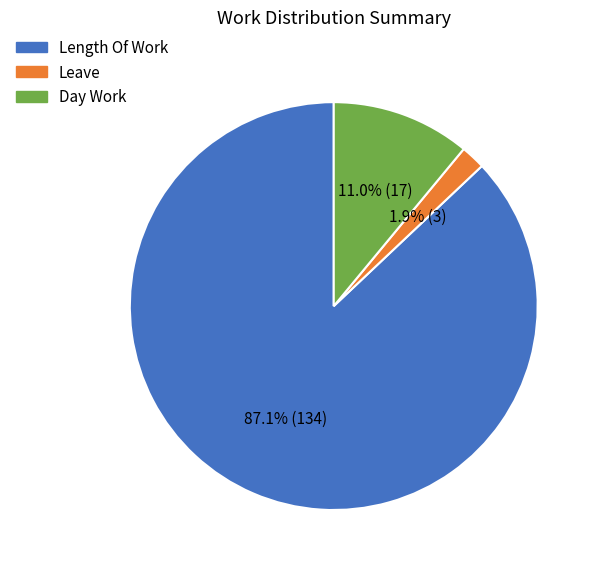

Is there any slice that represents more than half of the pie?

Yes